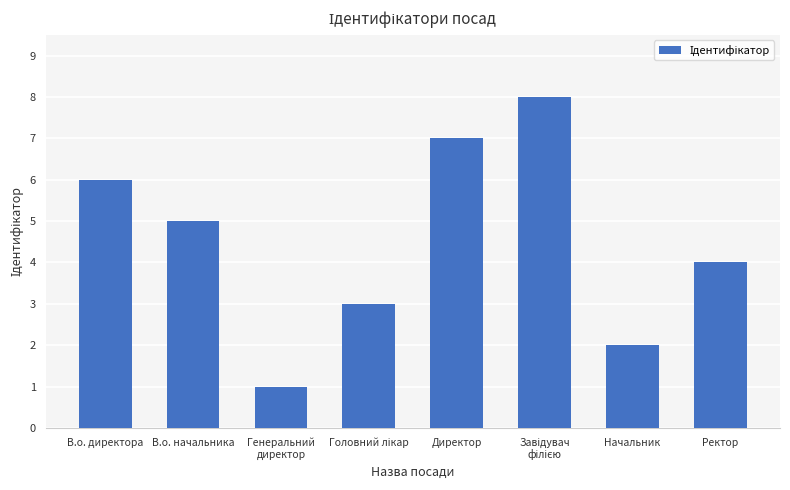

What is the greatest value displayed?

8